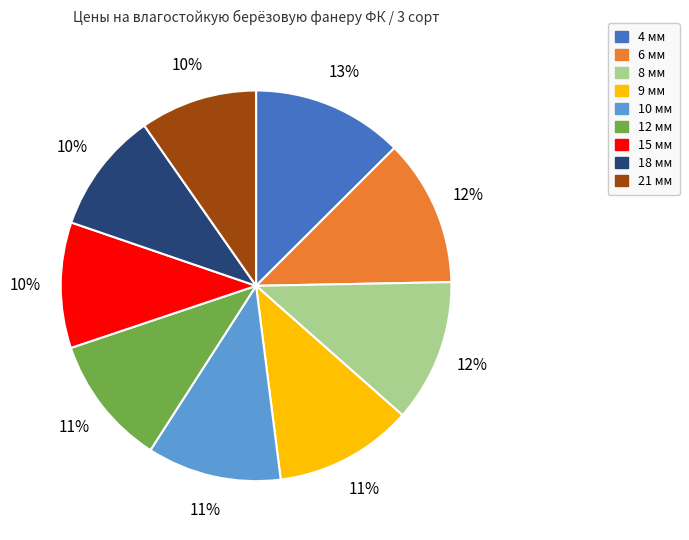

Between 6 мм and 15 мм, which is larger?

6 мм